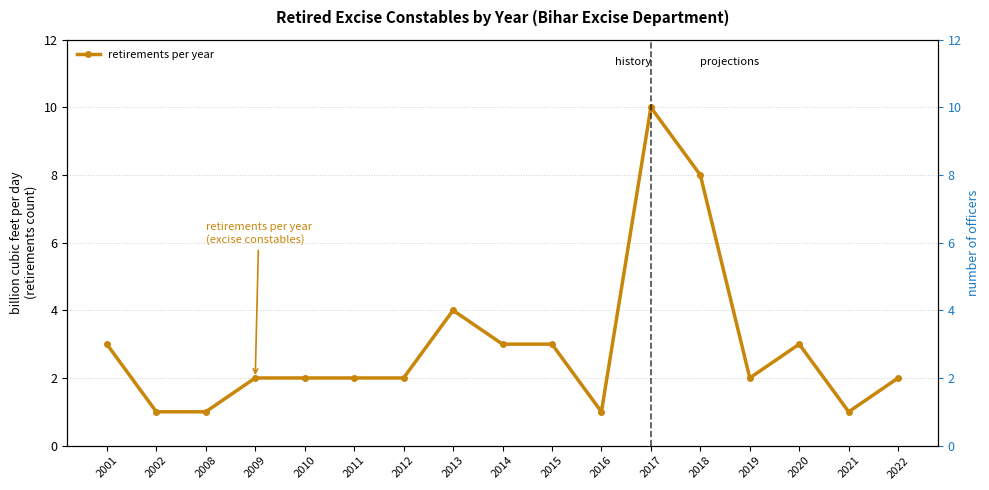

The value at 2012 is 2. True or false?

True